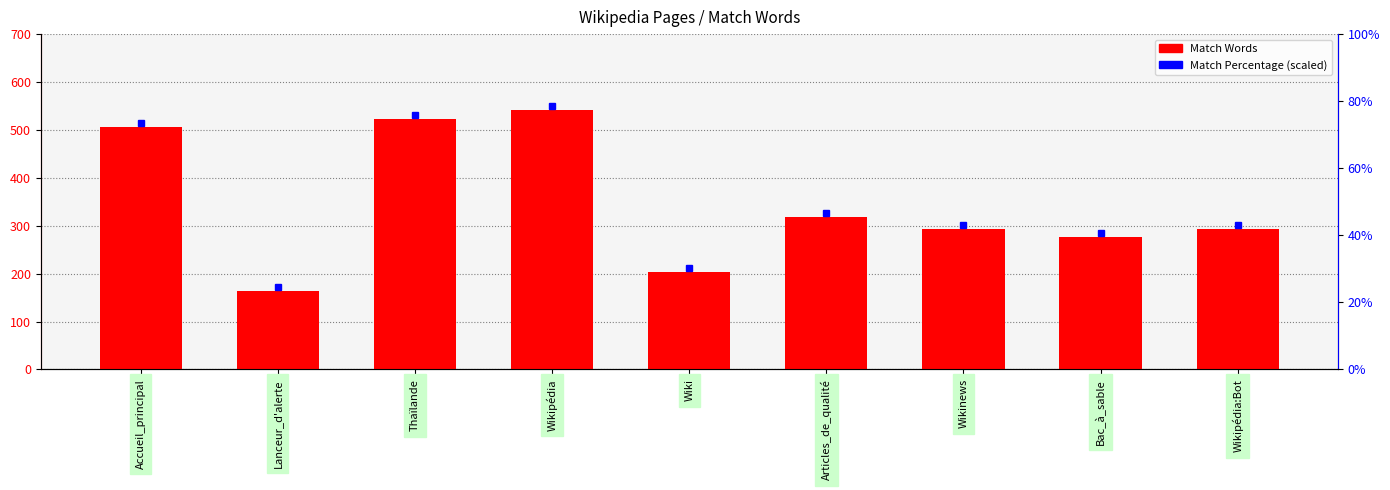

How many series are shown in this chart?

1